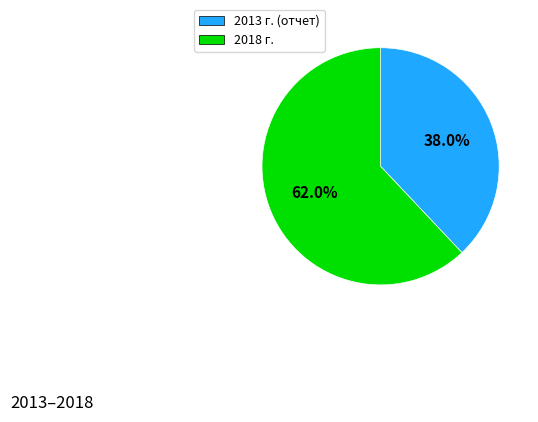

Is there any slice that represents more than half of the pie?

Yes